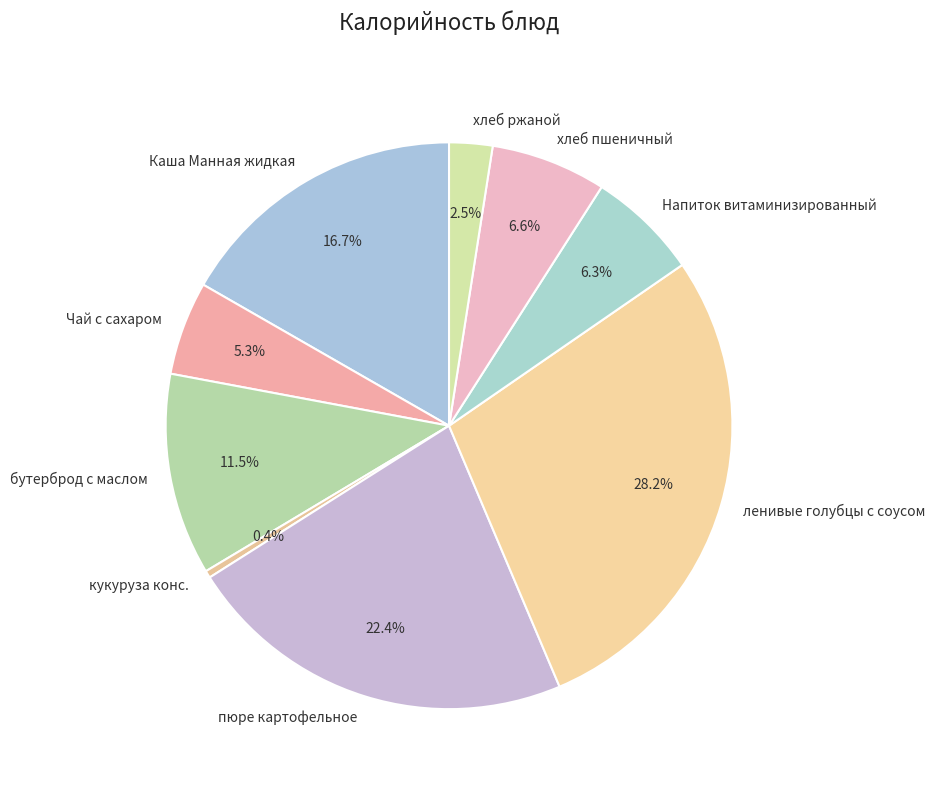

Does any single category account for the majority?

No